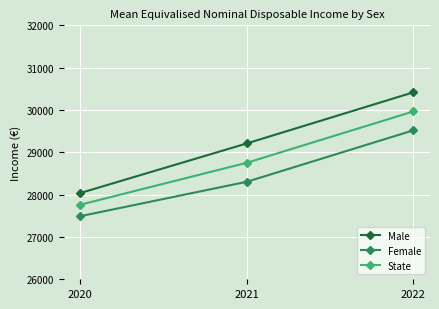

How many series are shown in this chart?

3